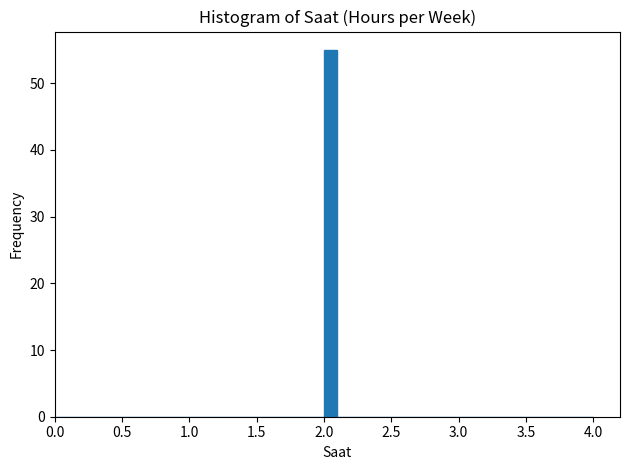

Read against the x-axis, roughly where is the centre of the tallest bar?

2.05